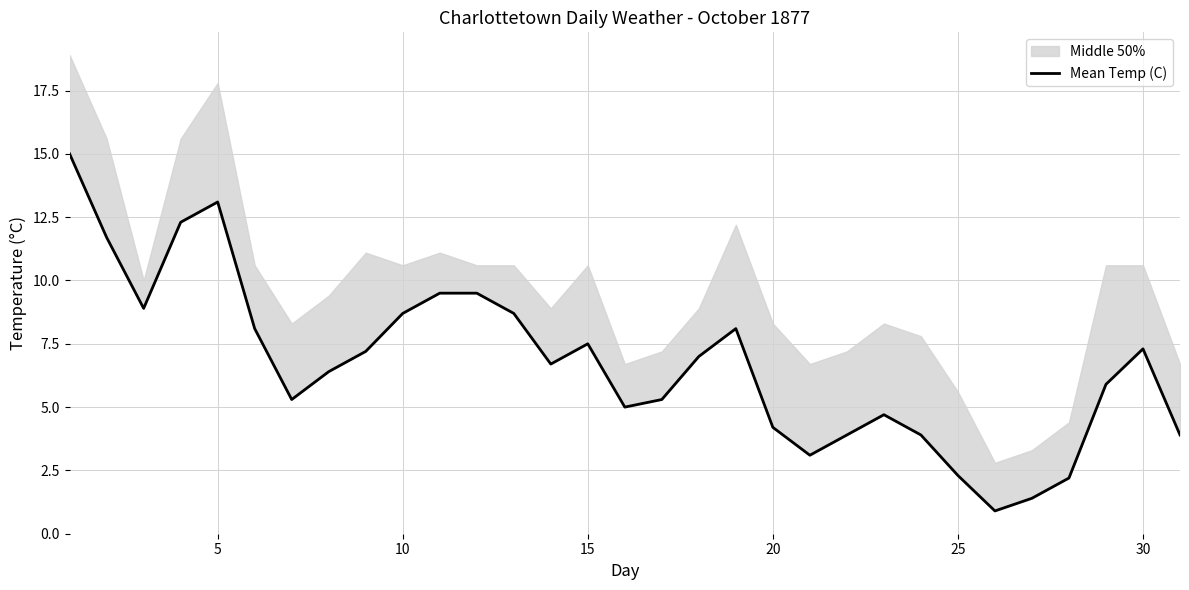

What is the maximum value shown in the chart?

15.0